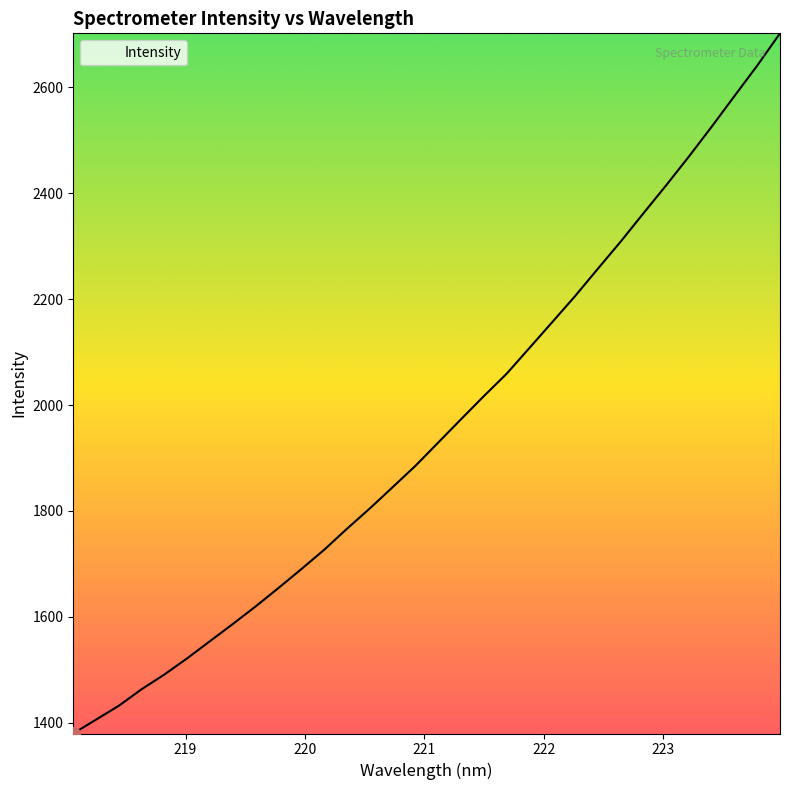

What is the difference between the maximum and minimum values?

1321.5